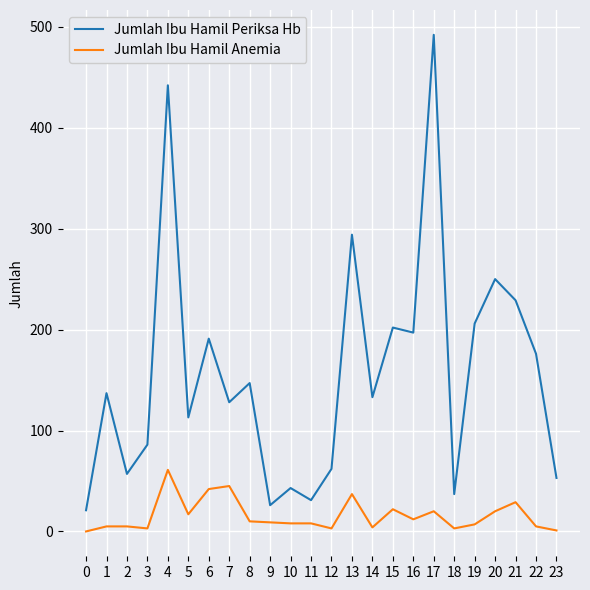

At 17, list the series in order from smallest to largest.

Jumlah Ibu Hamil Anemia, Jumlah Ibu Hamil Periksa Hb